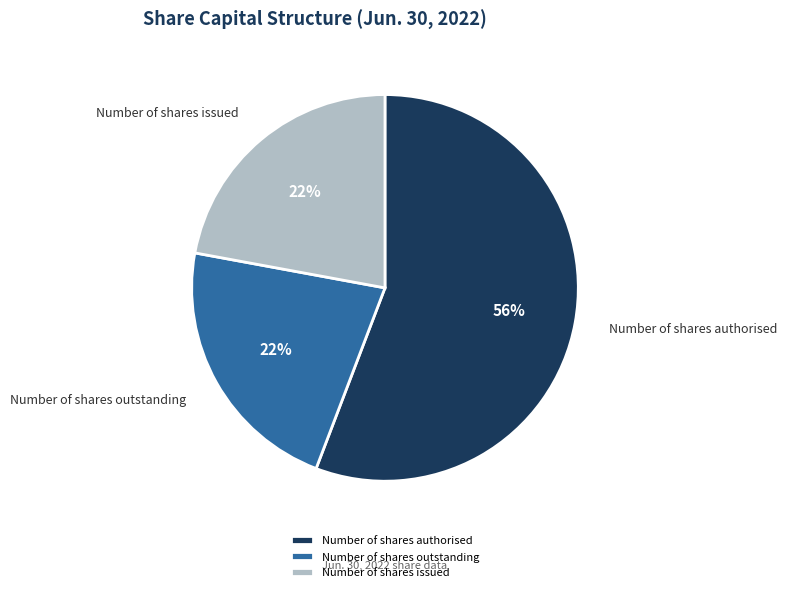

How many segments does this pie chart have?

3